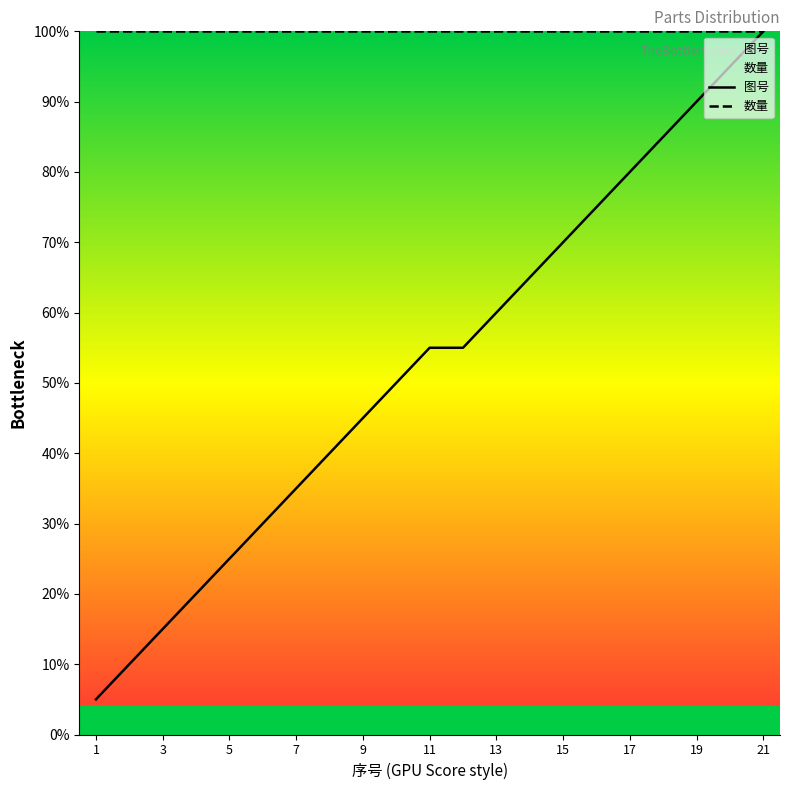

What is the greatest value displayed?

100.0